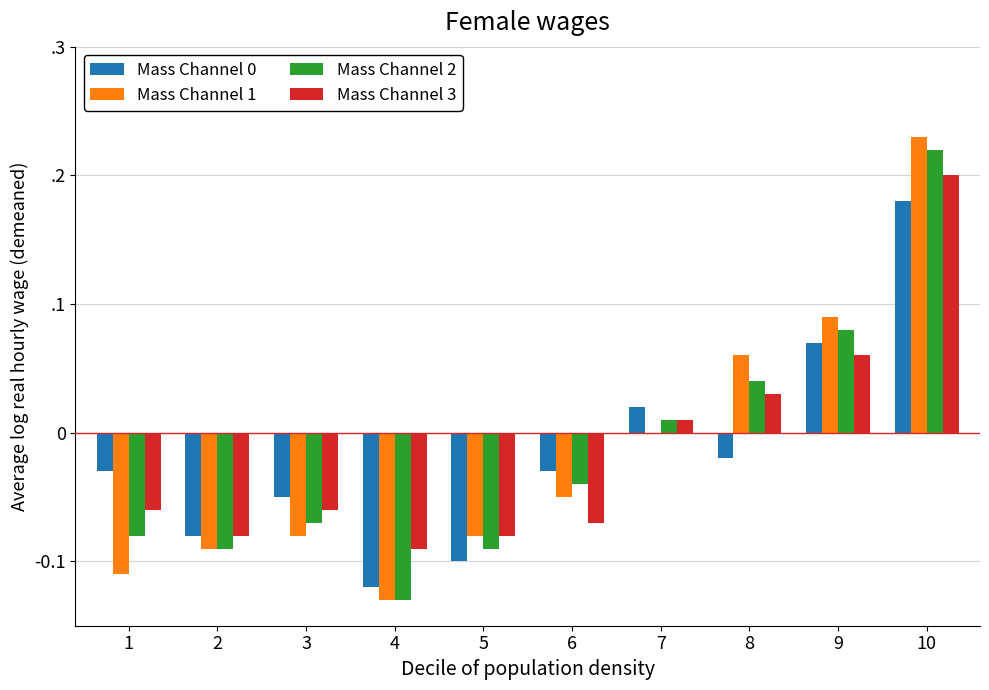

Which series has the largest range (max minus min)?

Mass Channel 1